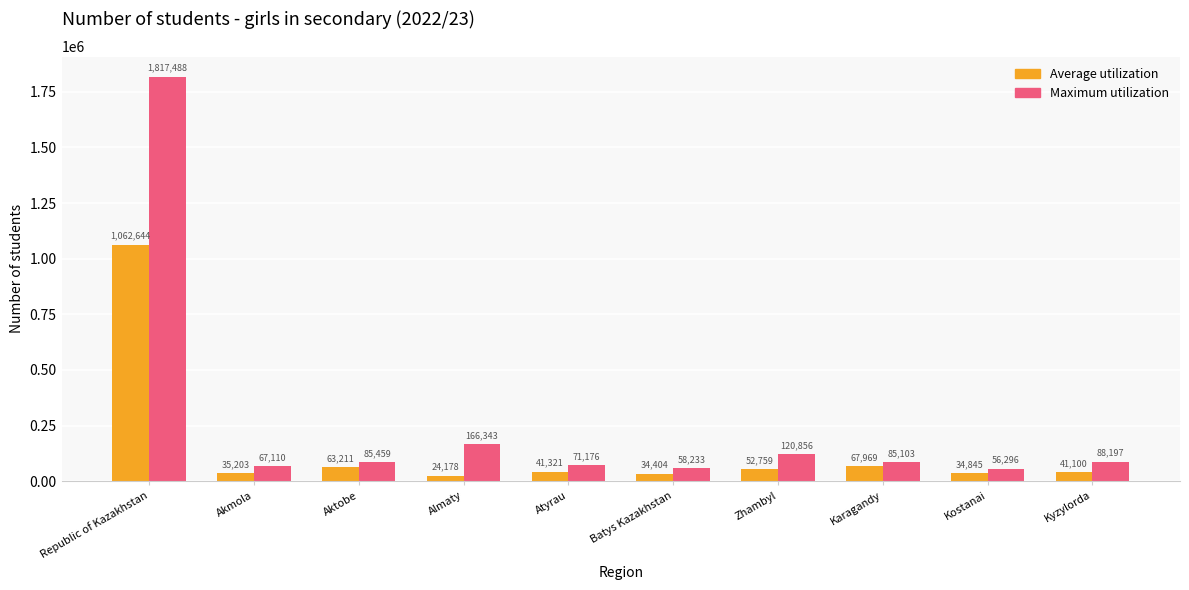

What are all the series names shown in the legend?

Average utilization, Maximum utilization